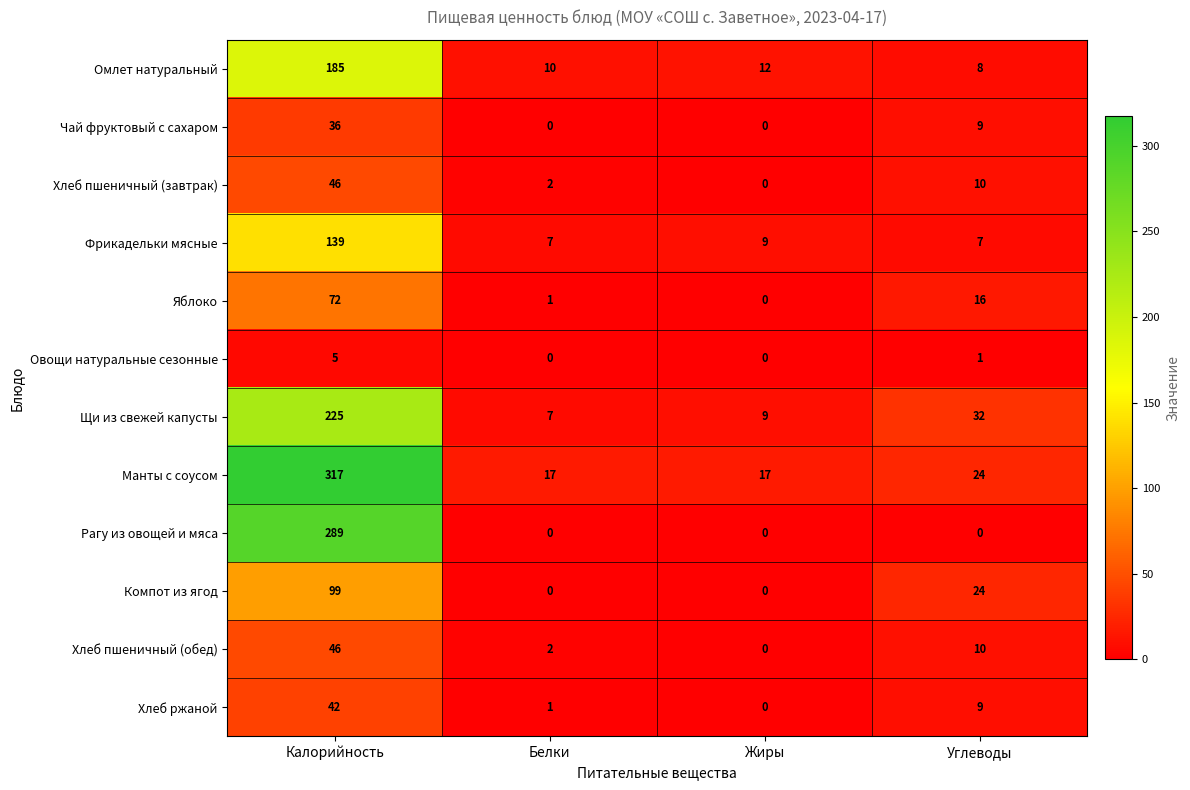

How many Чай фруктовый с сахаром values are between 0 and 36?

4